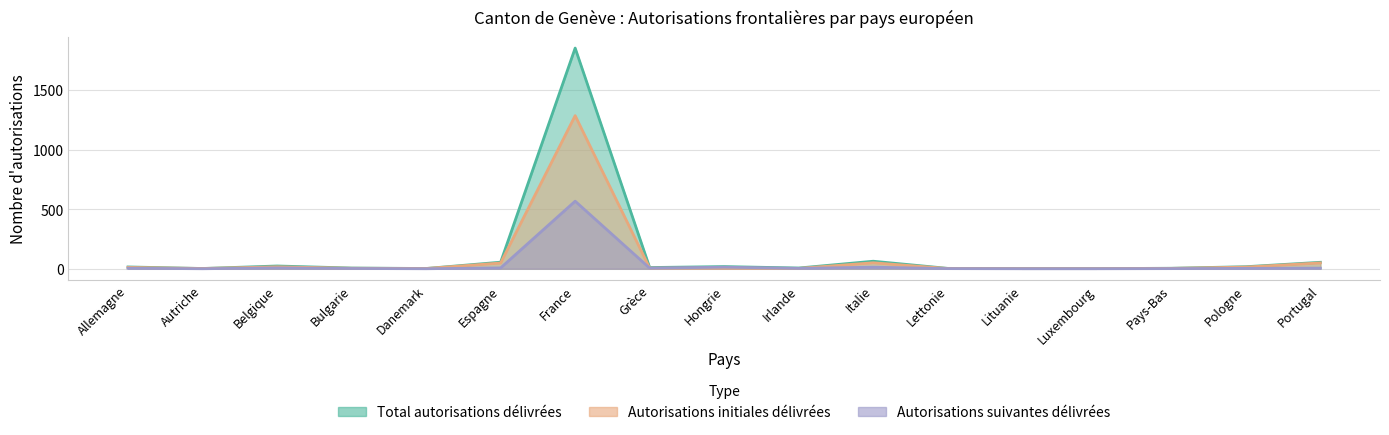

How many data points in Total autorisations délivrées are less than 10?

8